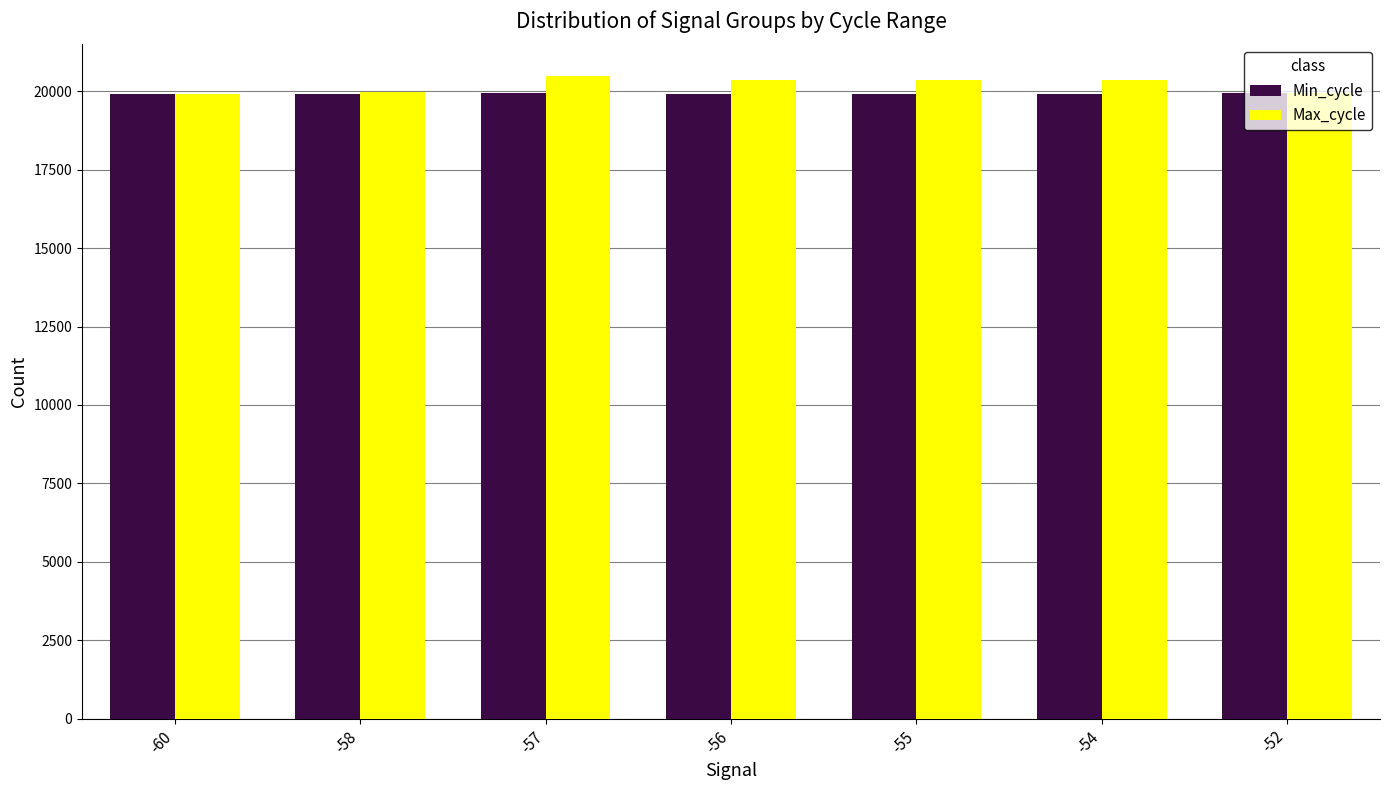

What is the difference between the Min_cycle values at -54 and -56?

1